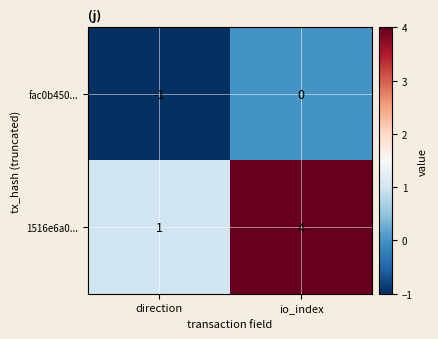

At which label is fac0b450... closest to 0?

io_index